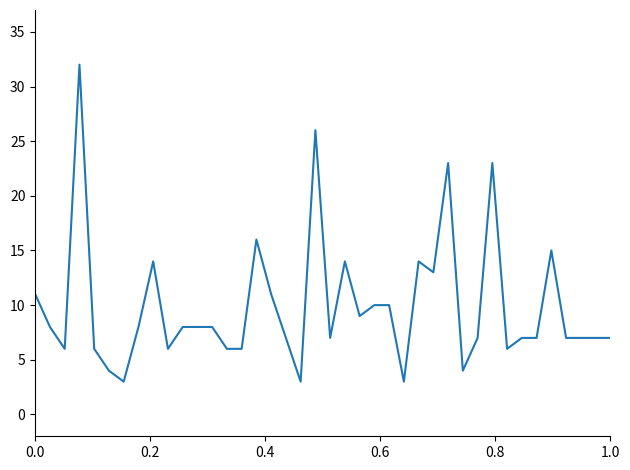

What is the difference between the maximum and minimum values?

29